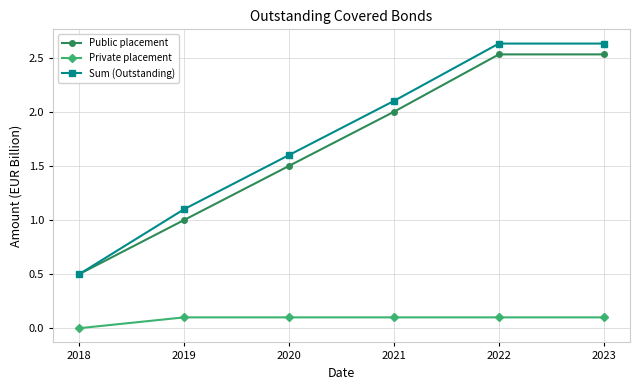

What is the sum of all Sum (Outstanding) values?

10.6